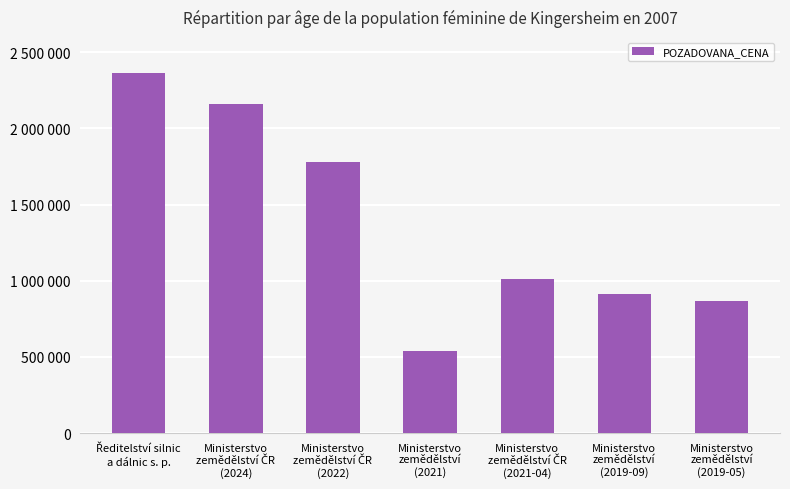

Reading left to right, what are all the values shown in this chart?

2363138	2163000	1782500	537260	1010000	910520	869340